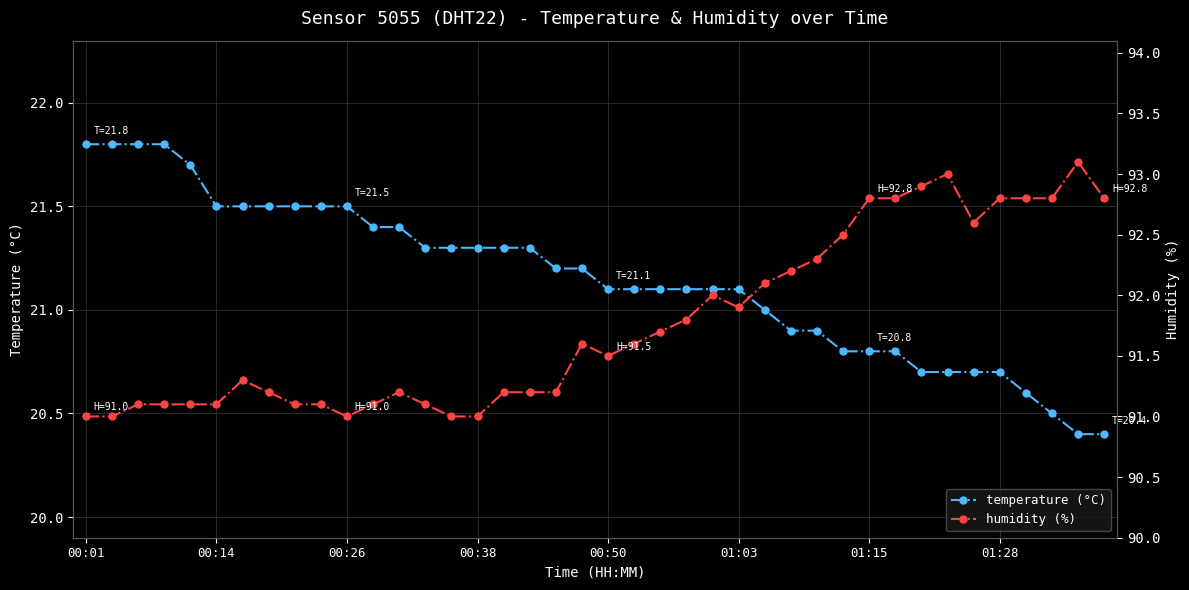

What position from the right is 19?

21